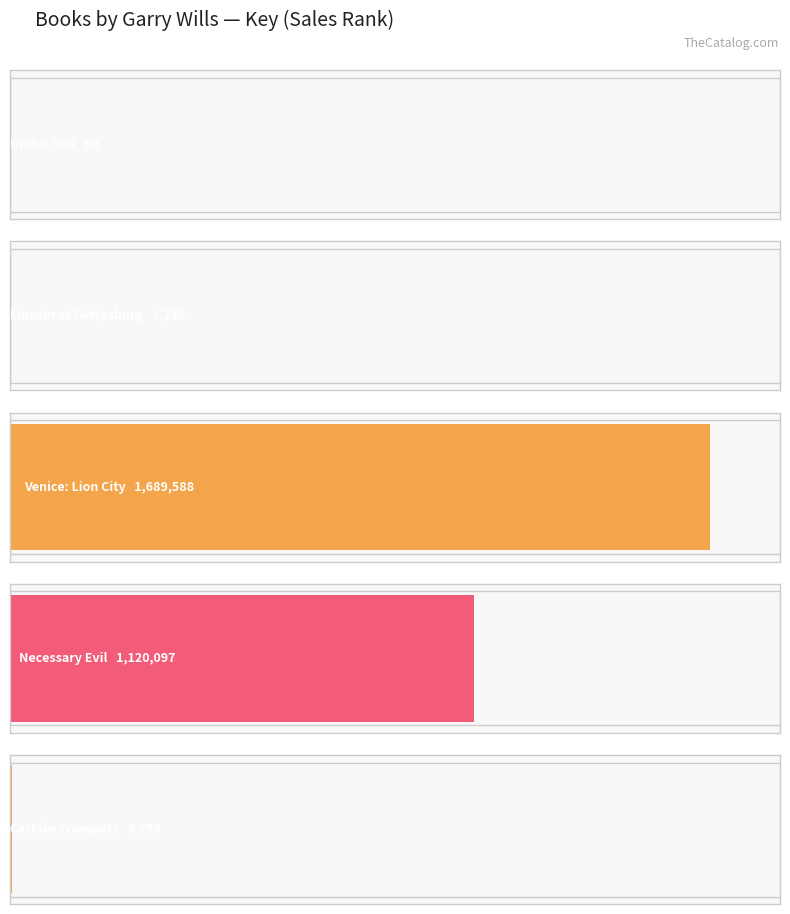

What is the label of the 1st bar from the left?

Under God